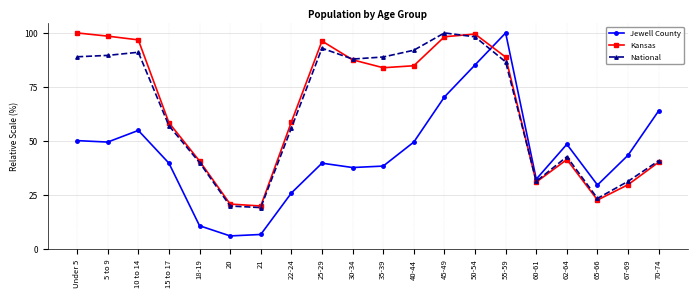

Between which two adjacent categories do Kansas and Jewell County first intersect?

50-54 and 55-59